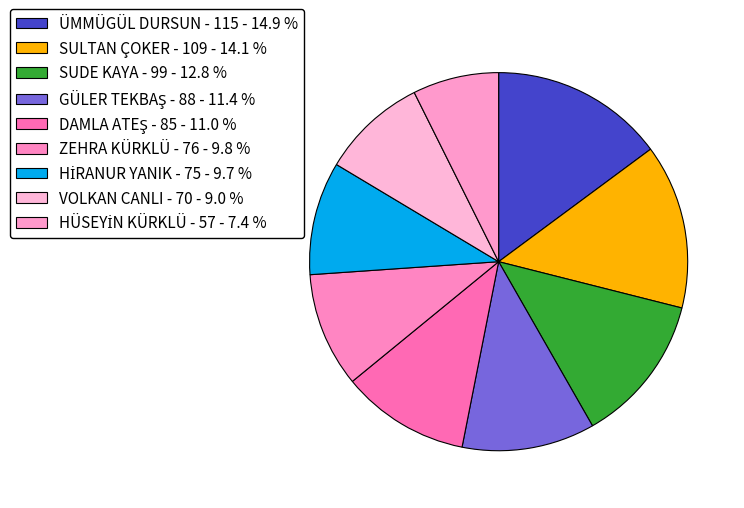

Count the number of slices in the pie.

9